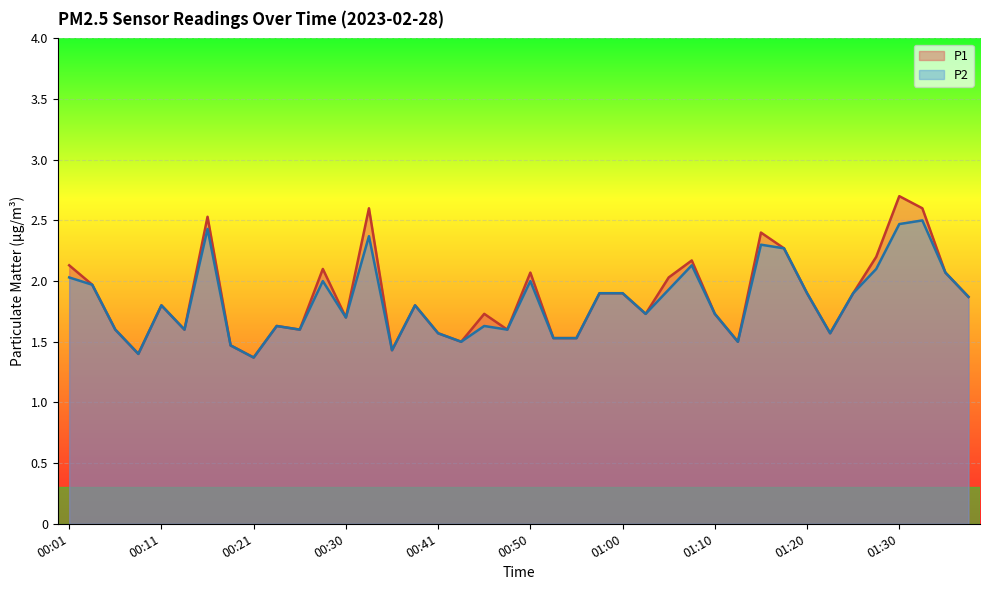

List the series in order of their peak value, lowest first.

P2, P1